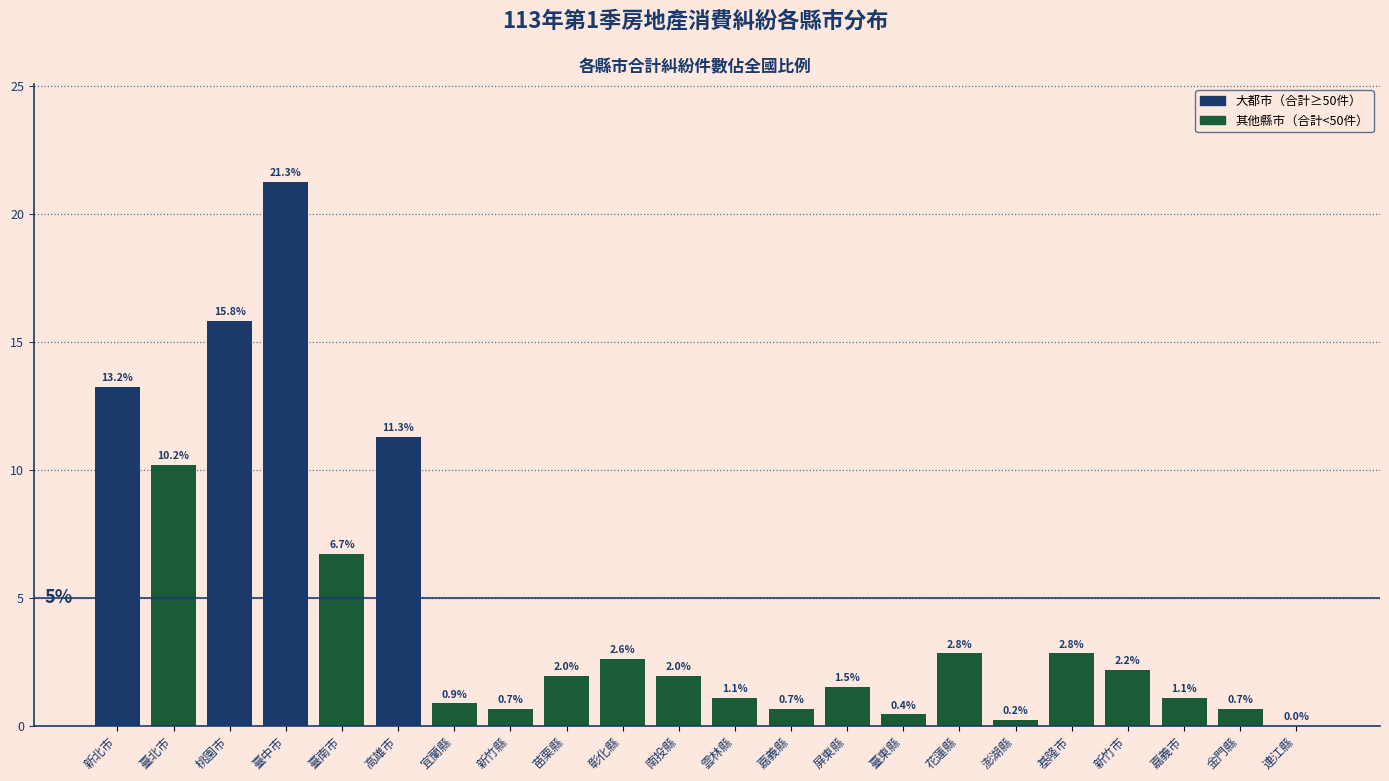

Reading left to right, what are all the values shown in this chart?

新北市=13.2	臺北市=10.2	桃園市=15.8	臺中市=21.3	臺南市=6.7	高雄市=11.3	宜蘭縣=0.9	新竹縣=0.7	苗栗縣=2.0	彰化縣=2.6	南投縣=2.0	雲林縣=1.1	嘉義縣=0.7	屏東縣=1.5	臺東縣=0.4	花蓮縣=2.8	澎湖縣=0.2	基隆市=2.8	新竹市=2.2	嘉義市=1.1	金門縣=0.7	連江縣=0.0